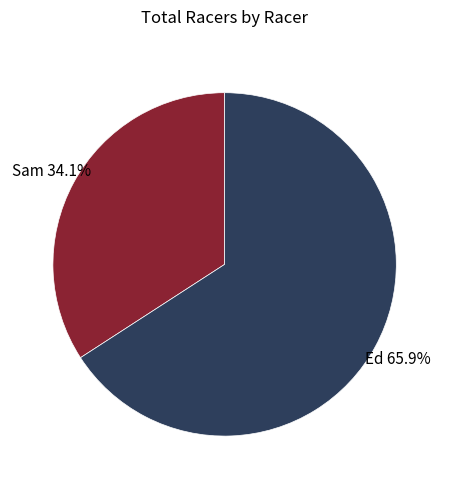

What portion of the pie excludes Ed?

34.1%